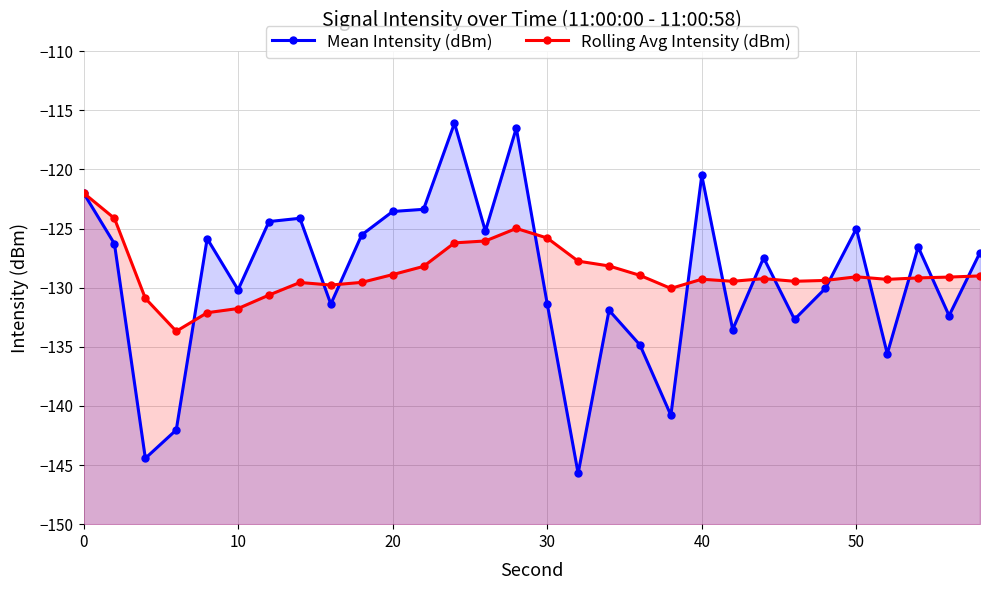

What is the smallest value displayed?

-145.7